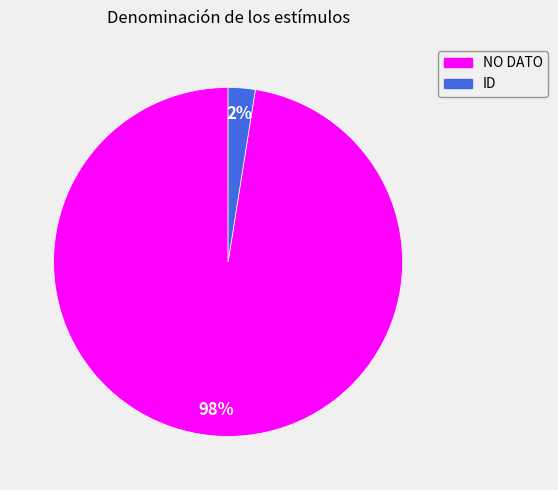

How many segments does this pie chart have?

2